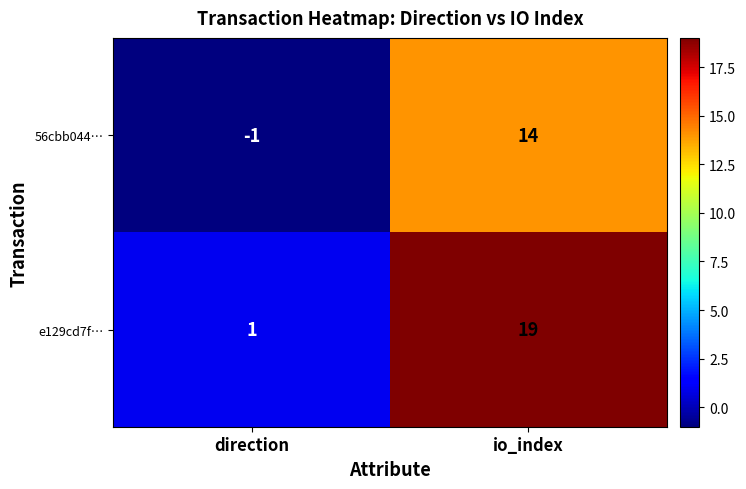

How many negative values does the 56cbb044… series have?

1